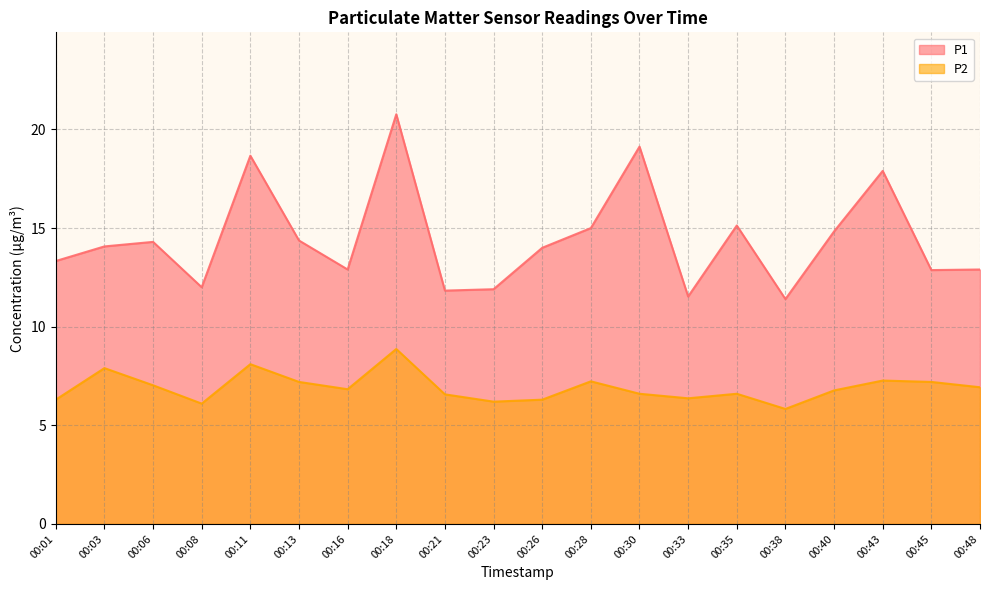

Which has a higher value, 00:26 or 00:21?

00:26